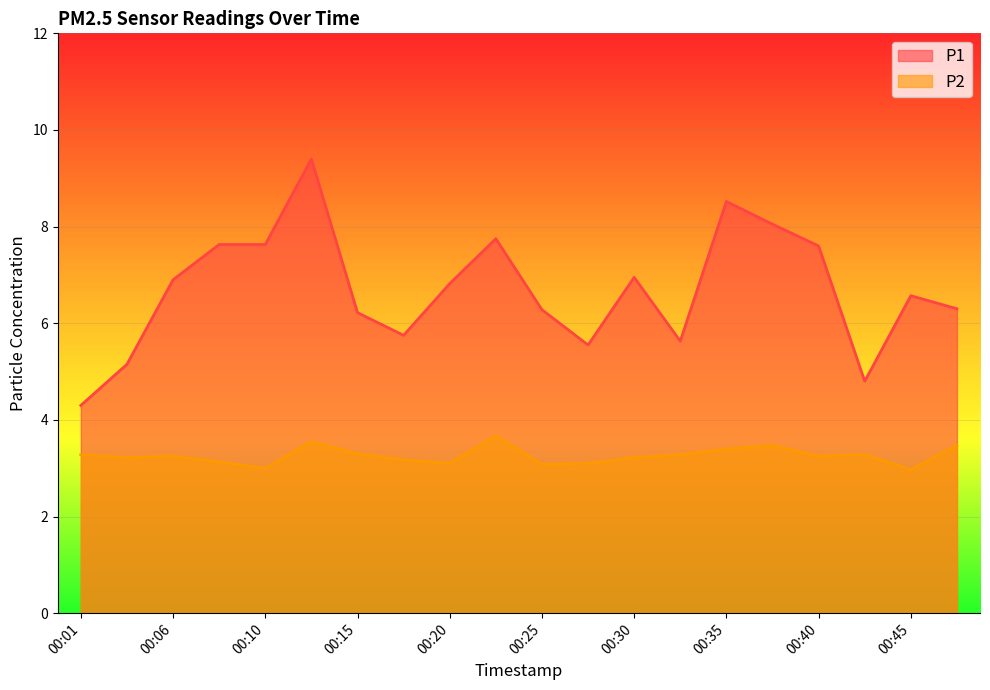

True or false: P1 and P2 cross at least once.

False